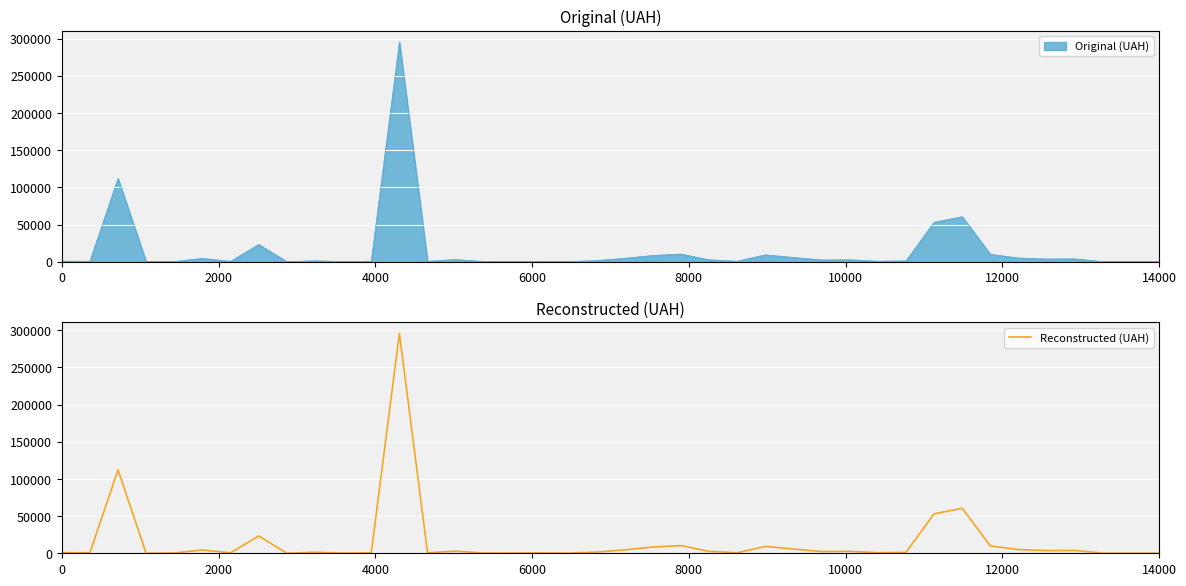

True or false: there are more than 2 points higher than both neighbors.

True